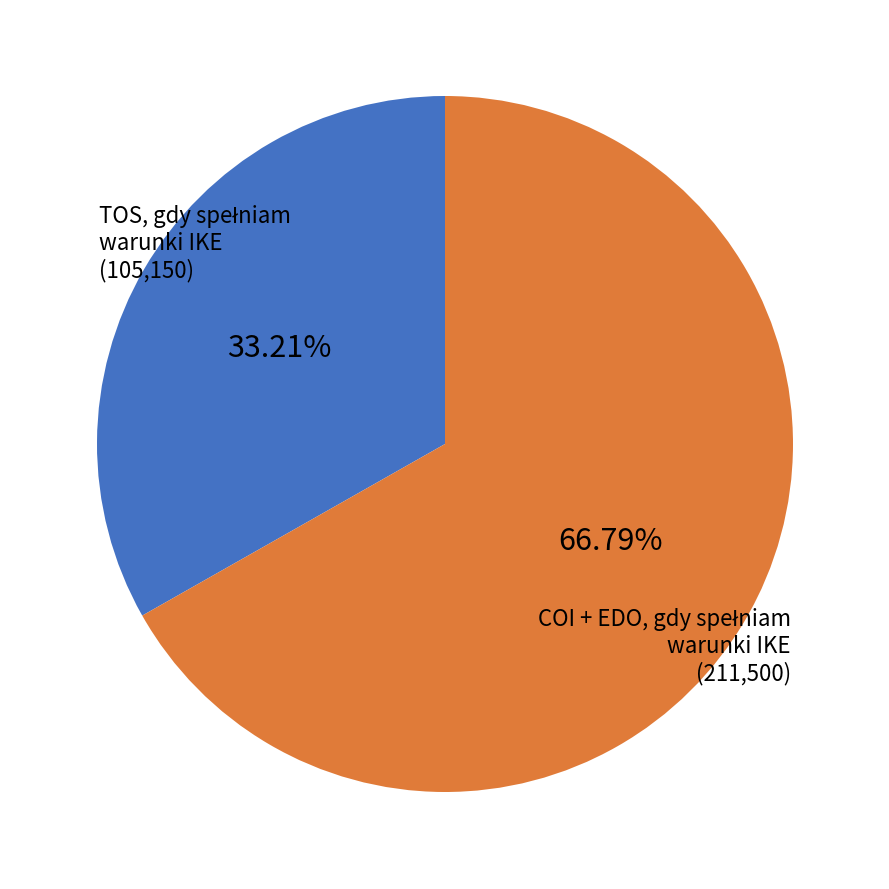

Is there a majority slice in this chart?

Yes